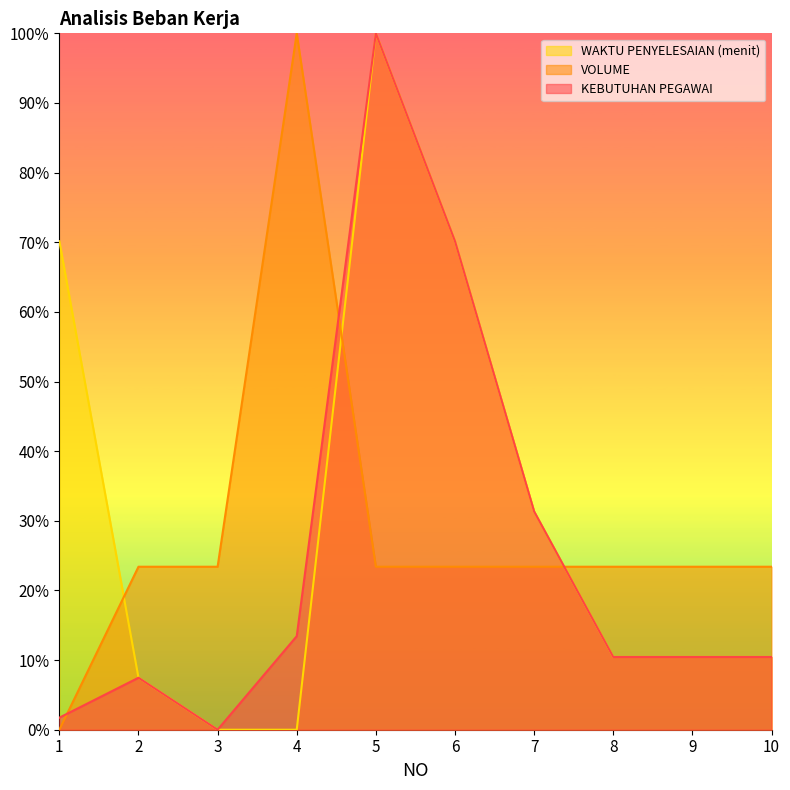

Reading right to left, list all the values displayed in this chart.

KEBUTUHAN PEGAWAI: 10=10.4	9=10.4	8=10.4	7=31.3	6=70.1	5=100.0	4=13.4	3=0.0	2=7.5	1=1.7
VOLUME: 10=23.4	9=23.4	8=23.4	7=23.4	6=23.4	5=23.4	4=100.0	3=23.4	2=23.4	1=0.0
WAKTU PENYELESAIAN (menit): 10=10.4	9=10.4	8=10.4	7=31.3	6=70.1	5=100.0	4=0.0	3=0.0	2=7.5	1=70.1